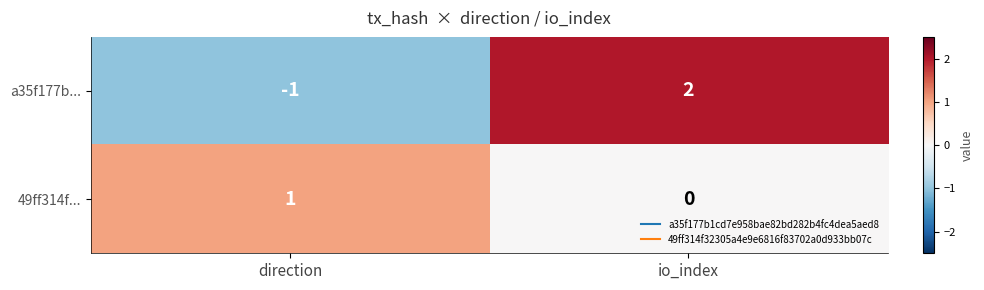

Which category has the lowest value in the 49ff314f... series?

io_index